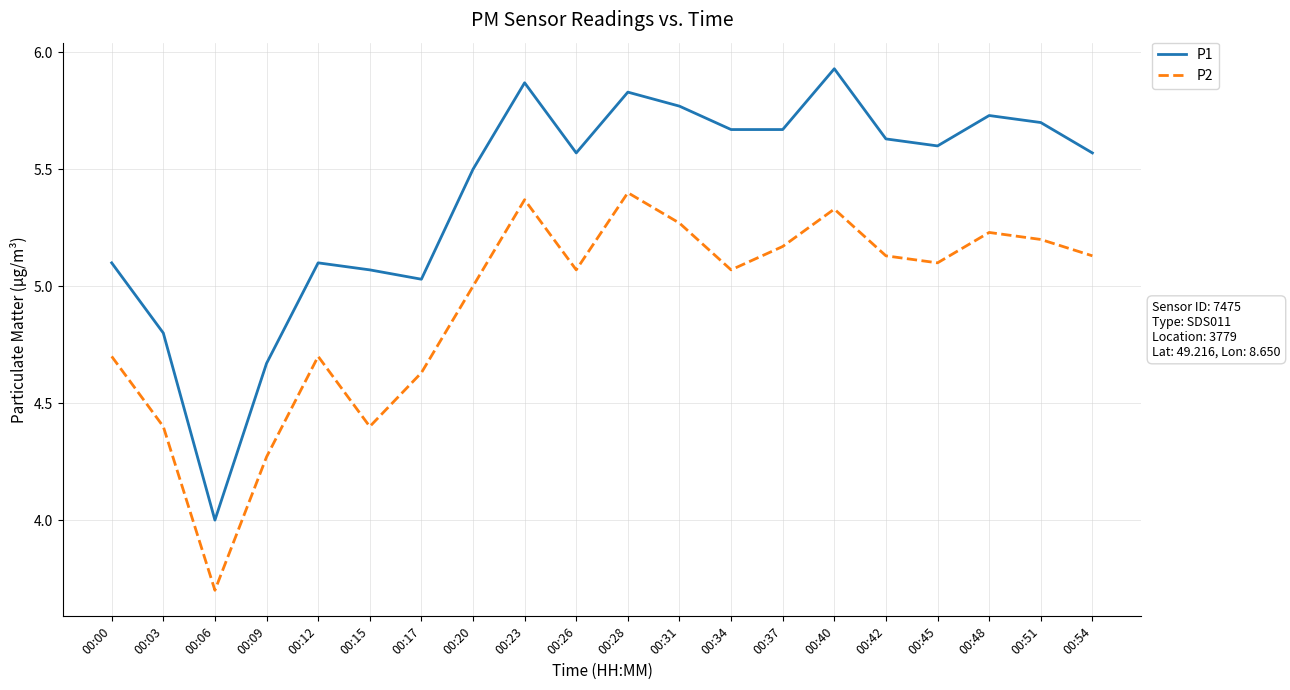

What is the sum of all P2 values?

98.3